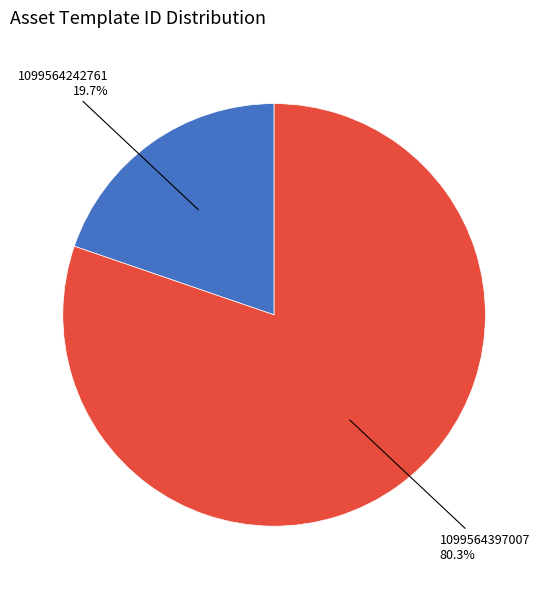

To the nearest percent, what portion does 1099564397007 represent?

80%